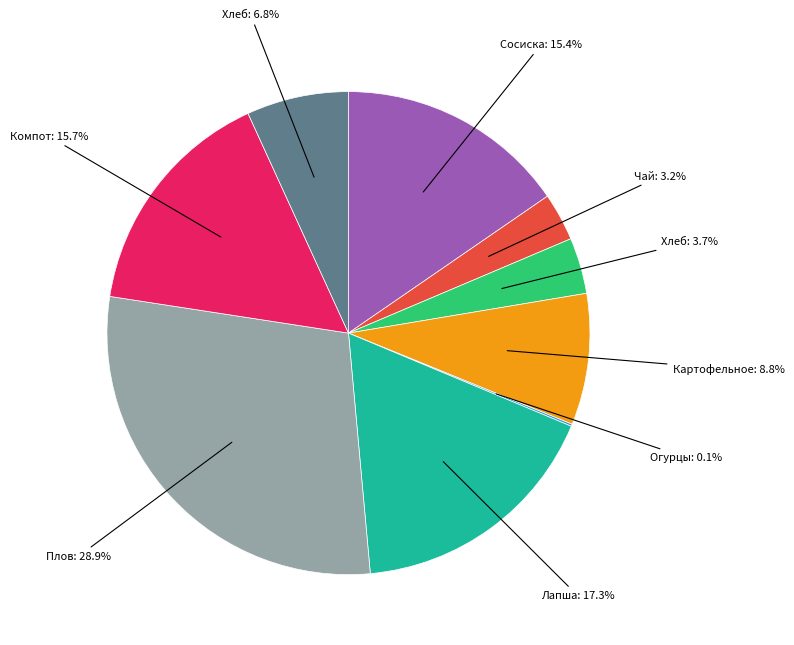

Does any single category account for the majority?

No